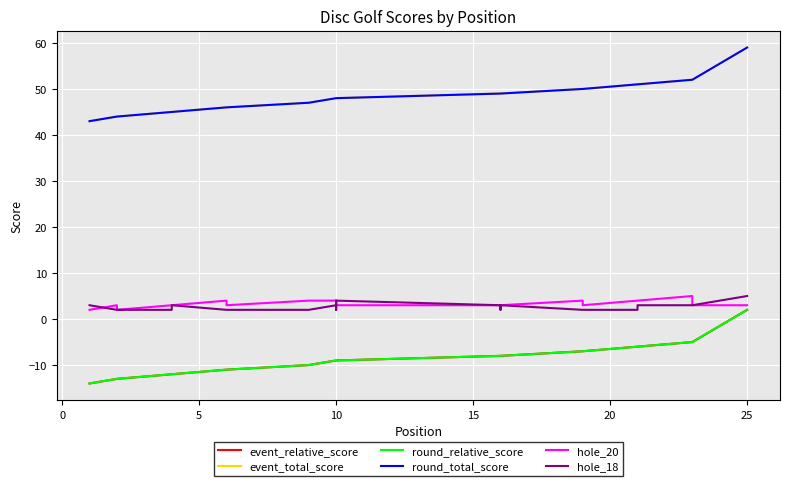

The hole_18 series shows 2 at 20. True or false?

True